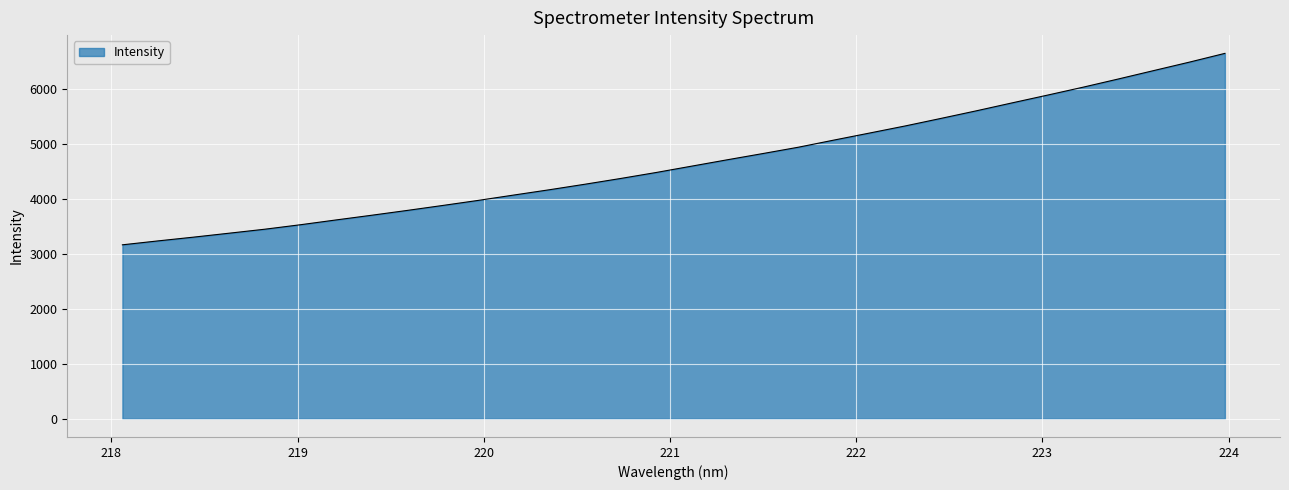

What is the minimum value shown in the chart?

3160.8